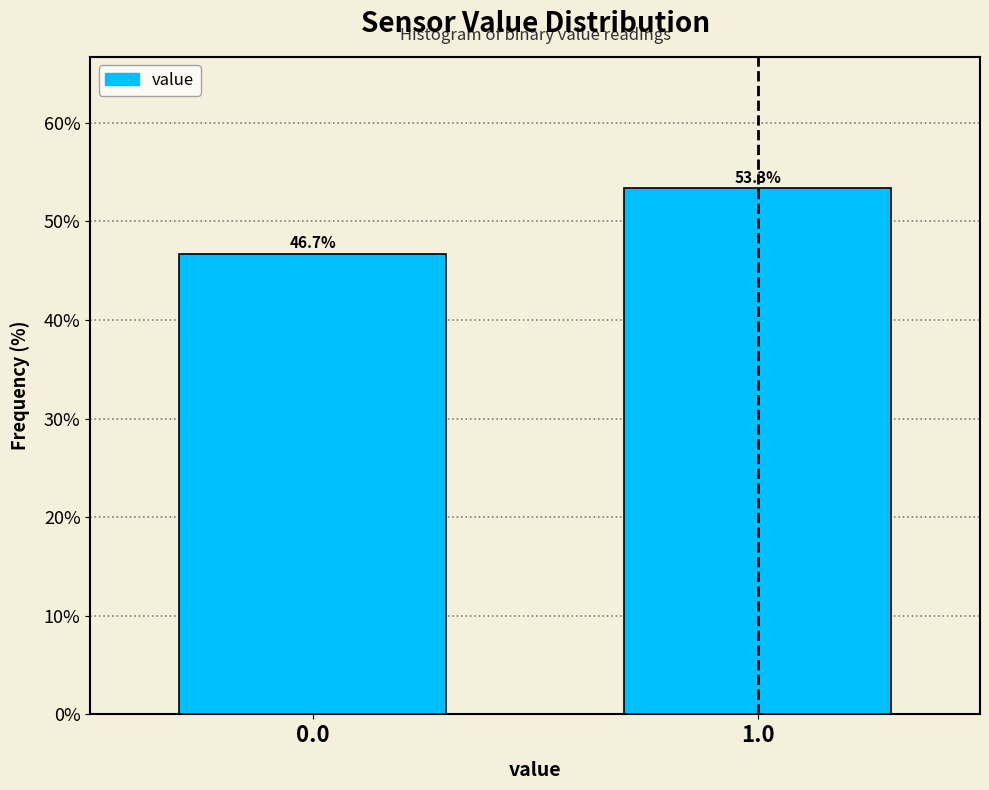

Reading left to right, transcribe all the data shown in this chart.

0.0=46.7	1.0=53.3